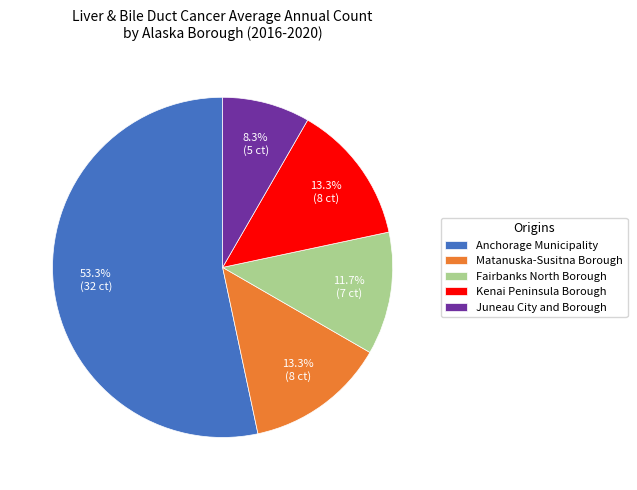

To the nearest percent, what is the average slice percentage?

20%